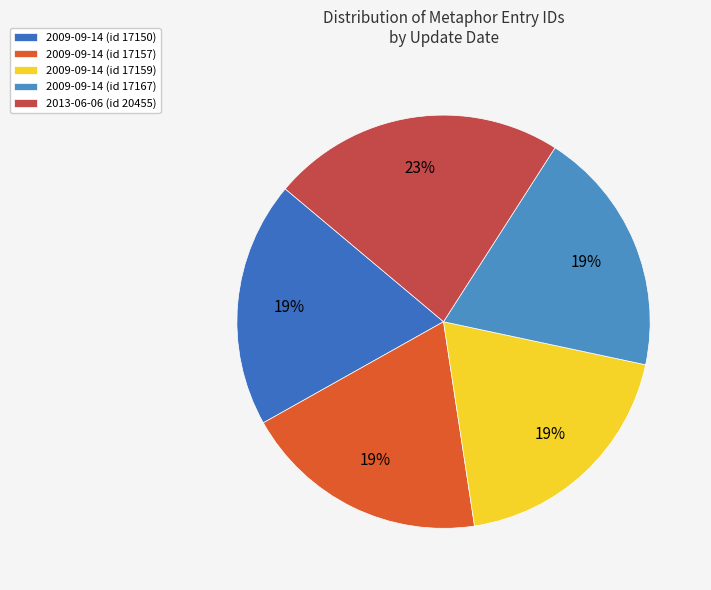

Between 2009-09-14 (id 17157) and 2009-09-14 (id 17167), which is larger?

2009-09-14 (id 17167)